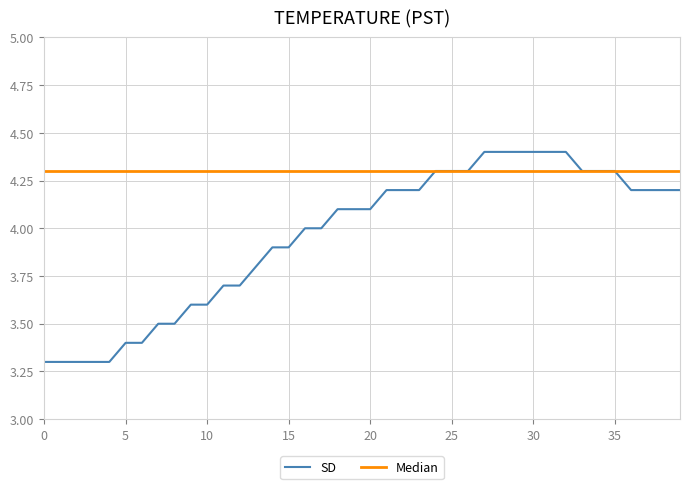

Which series has the largest total across all categories?

Median